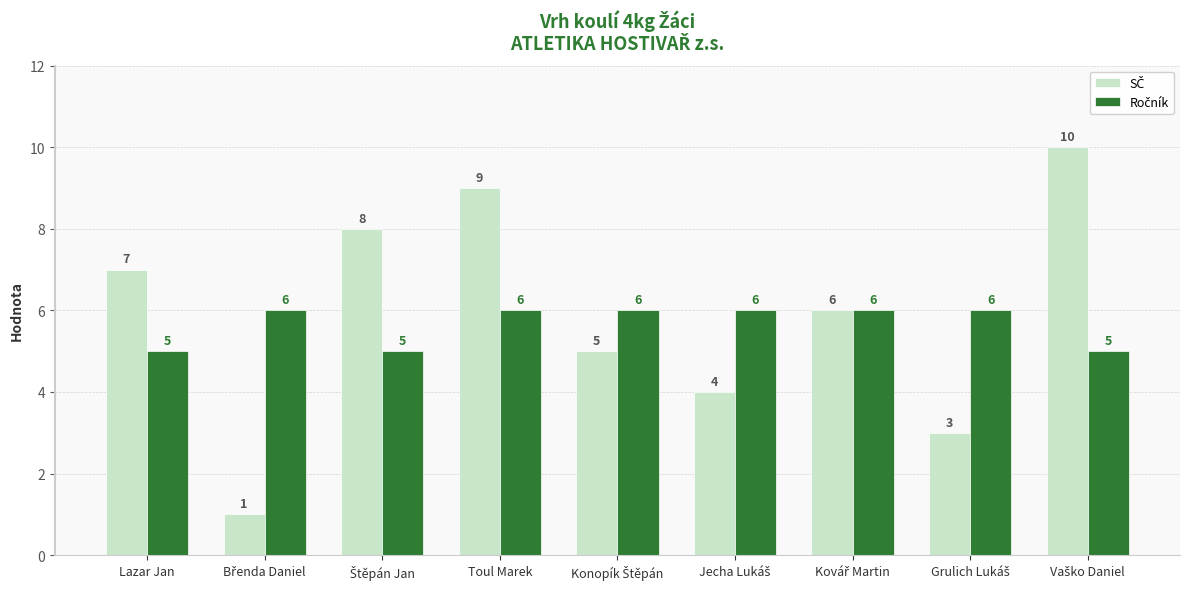

At how many categories does at least one series exceed 4?

9